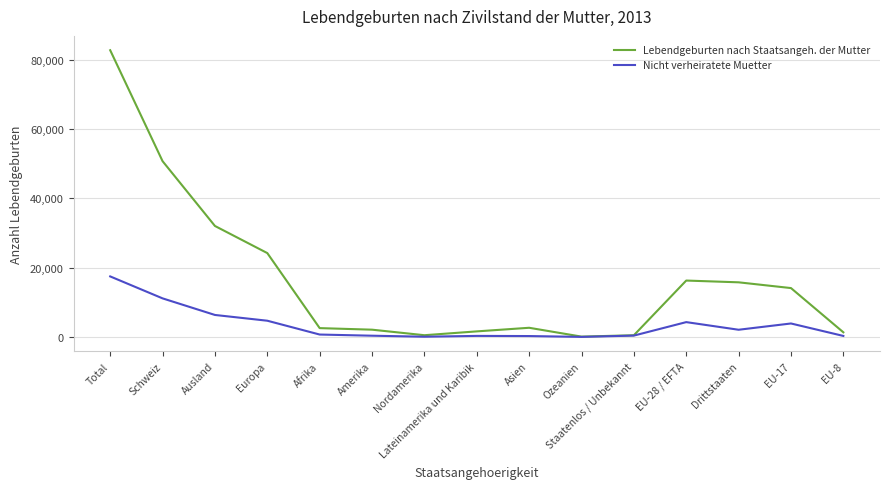

The value of Lebendgeburten nach Staatsangeh. der Mutter at Schweiz is 50715. True or false?

True